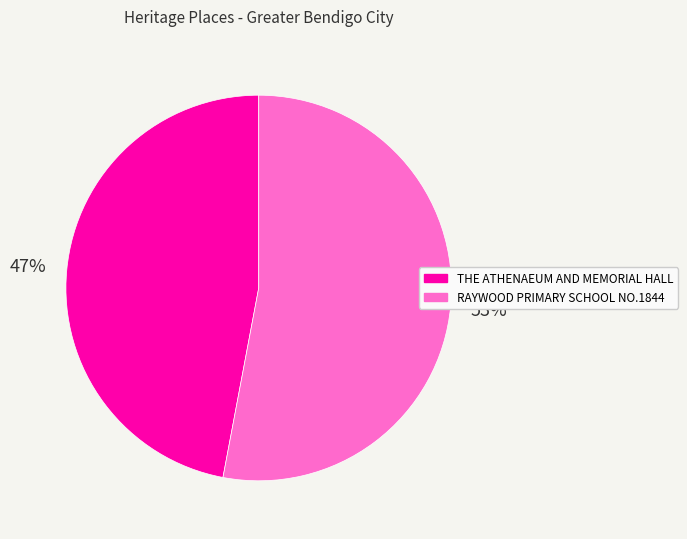

Is it true that RAYWOOD PRIMARY SCHOOL NO.1844 is 53% of the pie?

True